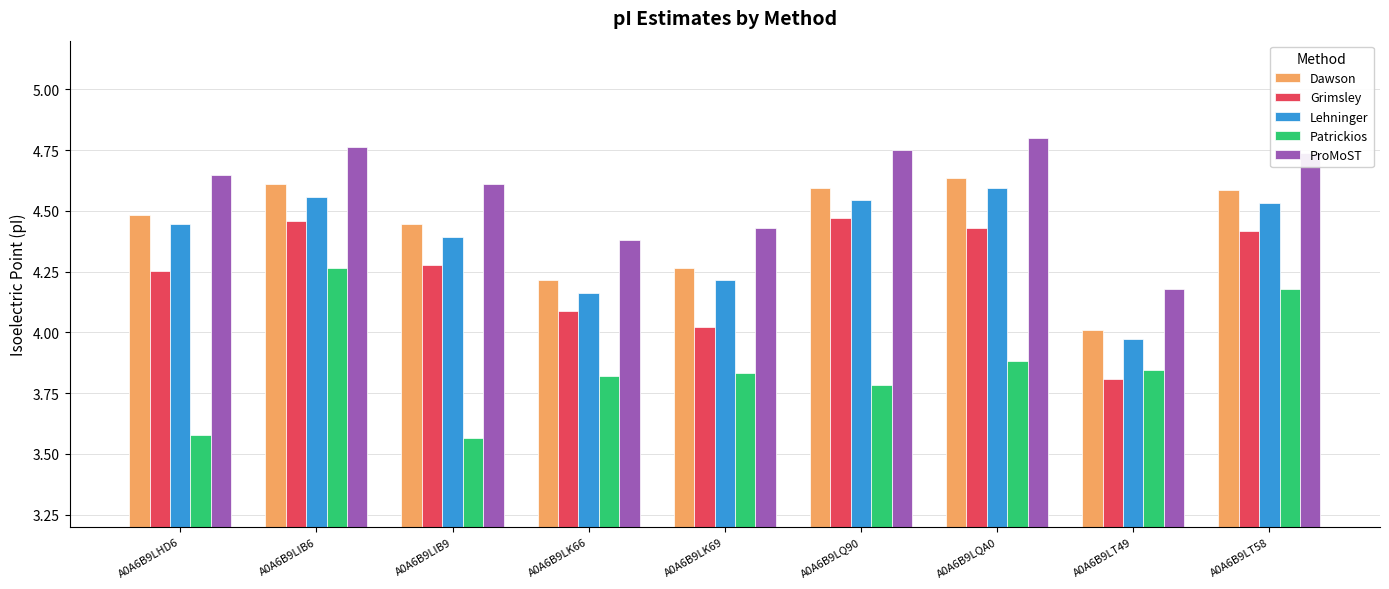

Which series changed the most between A0A6B9LK69 and A0A6B9LT58?

Grimsley